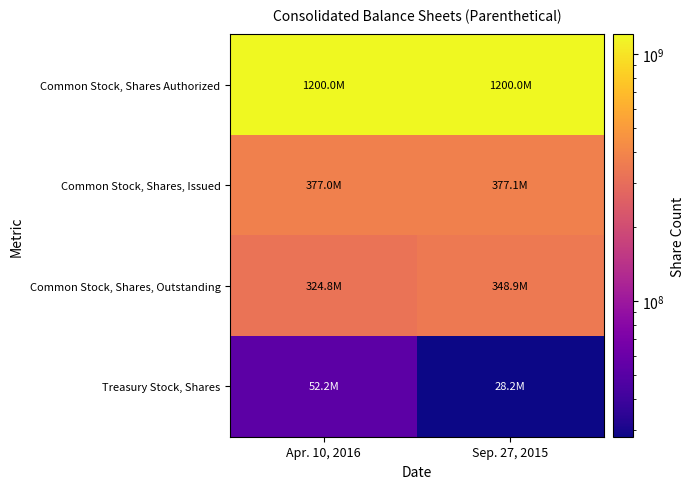

Reading left to right, extract all data points from this chart.

Common Stock, Shares Authorized: Apr. 10, 2016=1200000000	Sep. 27, 2015=1200000000
Common Stock, Shares, Issued: Apr. 10, 2016=377000000	Sep. 27, 2015=377100000
Common Stock, Shares, Outstanding: Apr. 10, 2016=324800000	Sep. 27, 2015=348900000
Treasury Stock, Shares: Apr. 10, 2016=52200000	Sep. 27, 2015=28200000